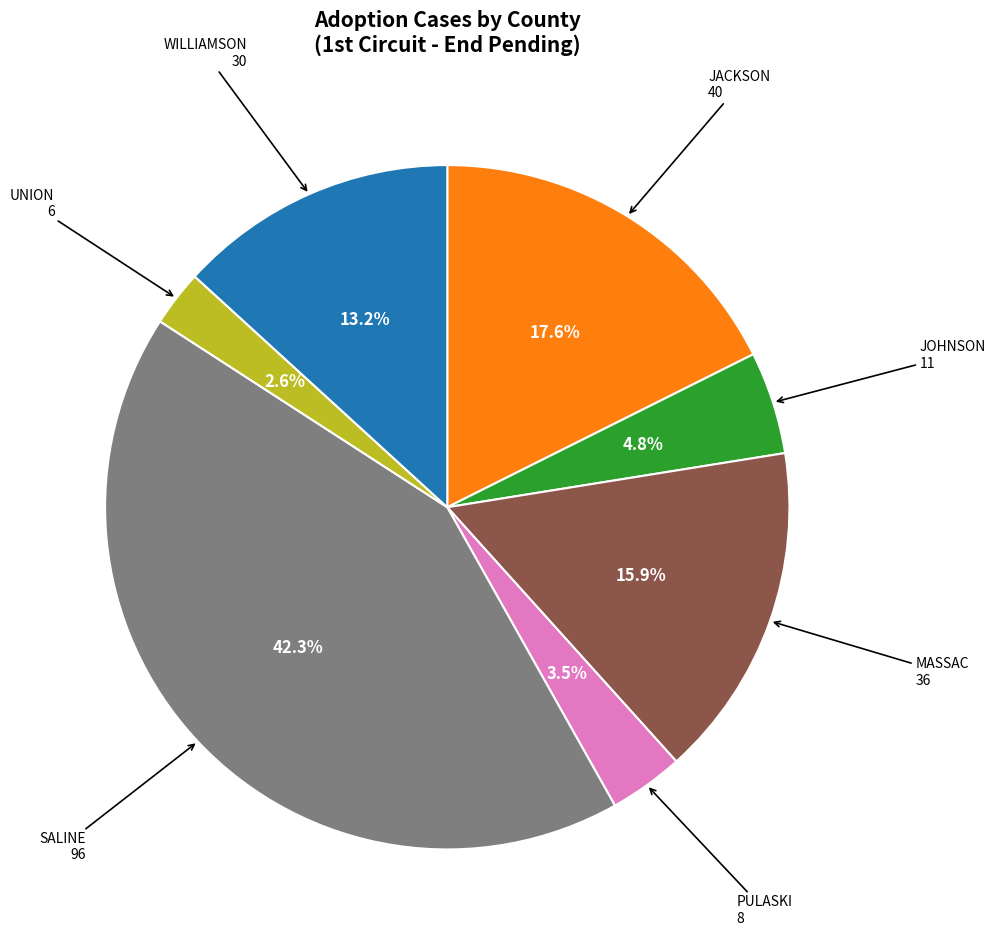

How many slices are in this pie chart?

7